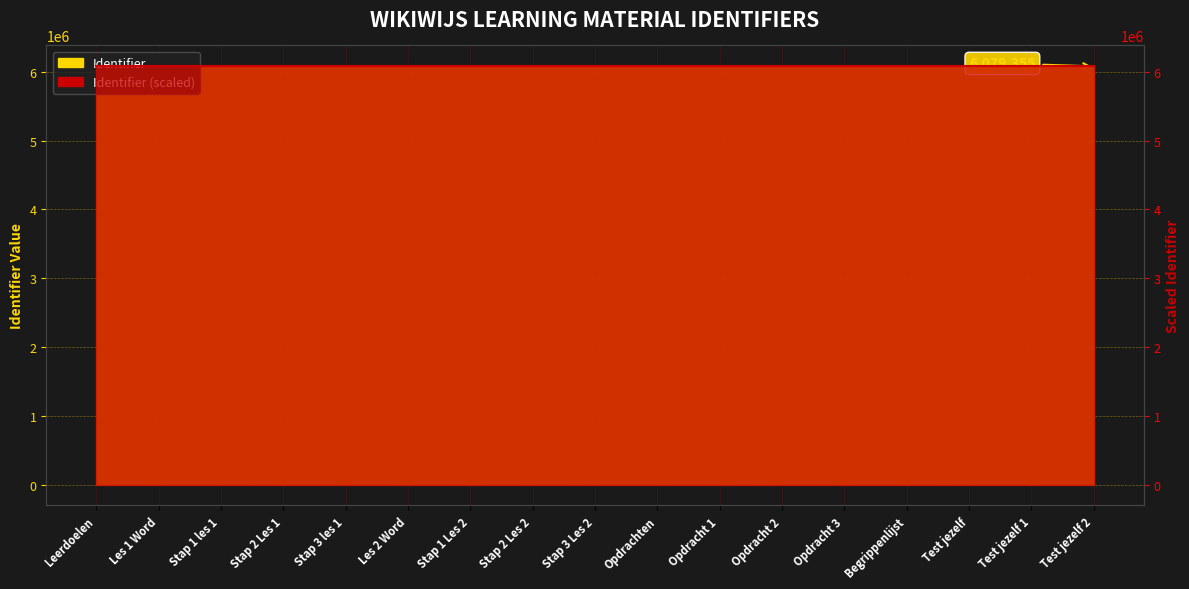

Approximately how many times larger is the value at Stap 2 Les 2 compared to Test jezelf 1?

1.0